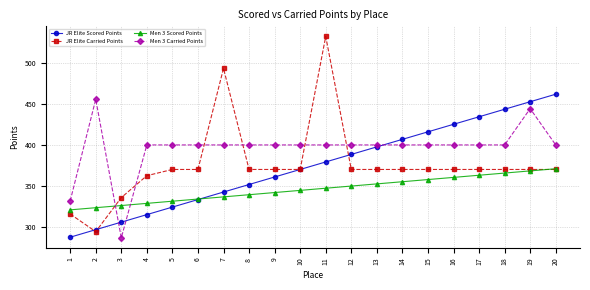

Read the Men 3 Carried Points value at 3.

286.4